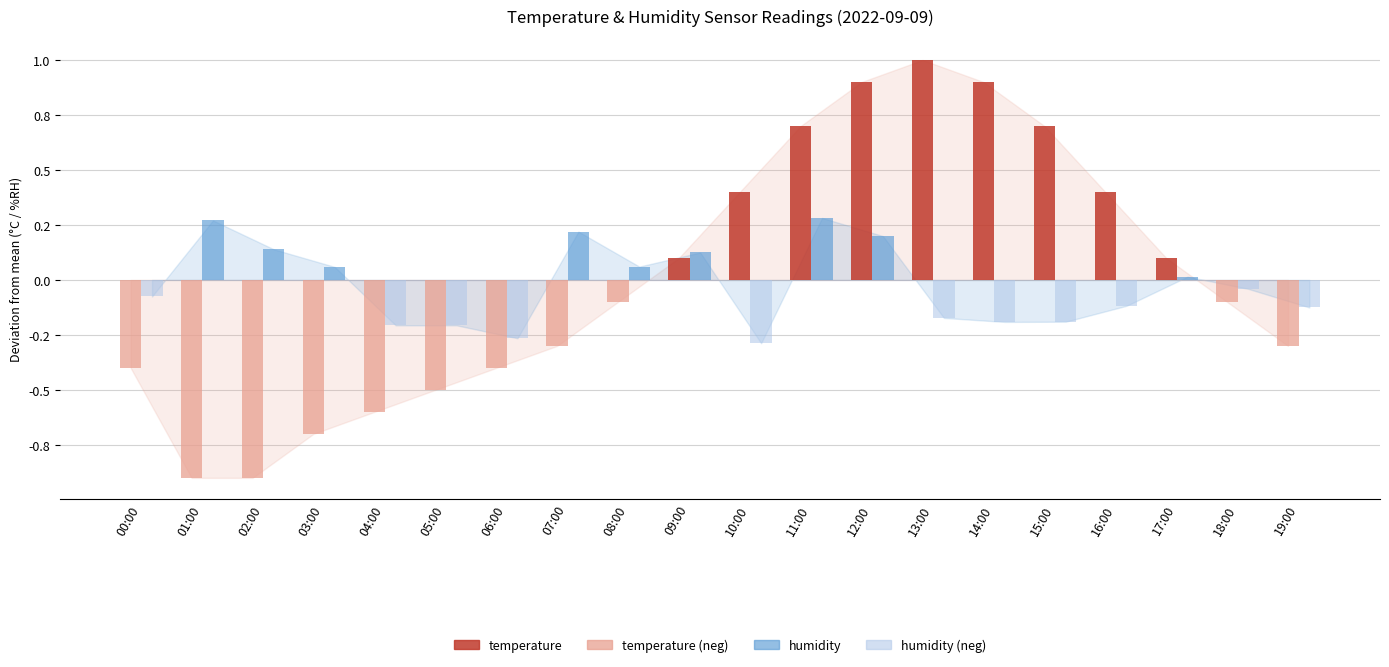

Are the bars horizontal?

No